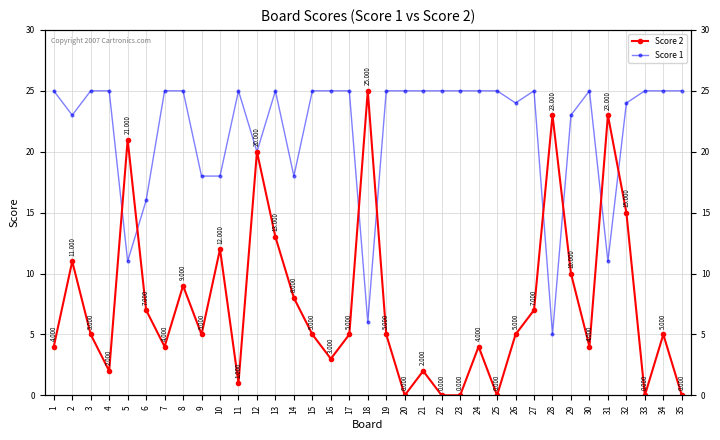

What is the difference between the Score 1 values at 3 and 31?

14